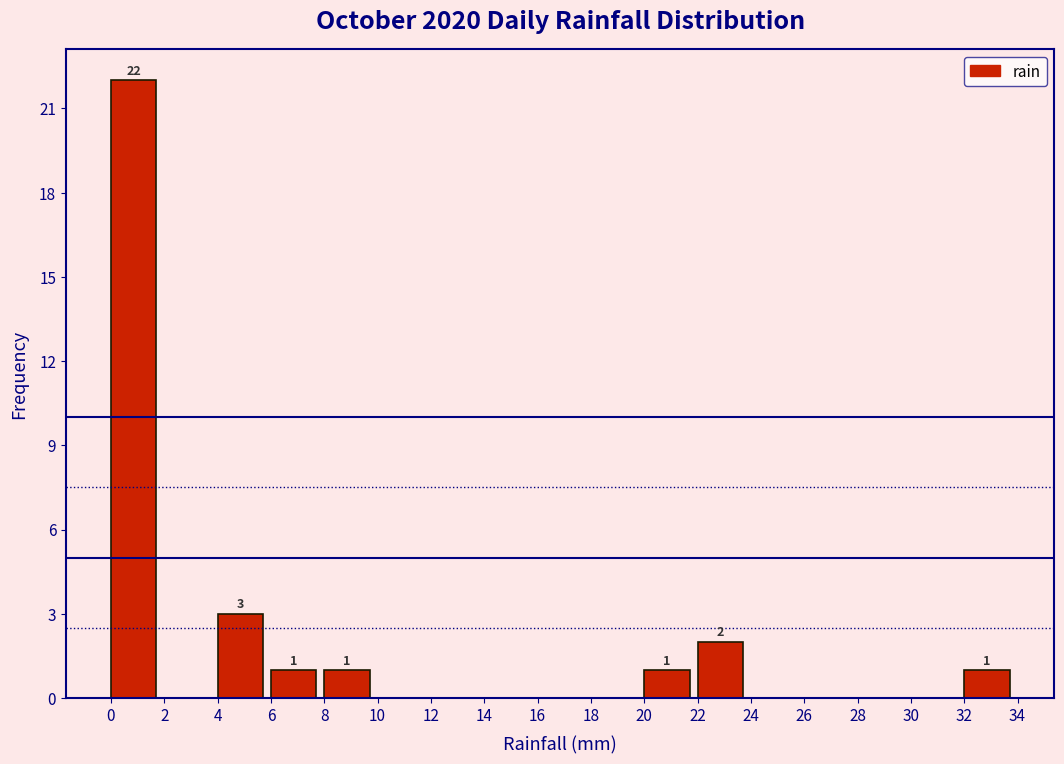

Which range on the x-axis has the tallest bar?

0 to 2